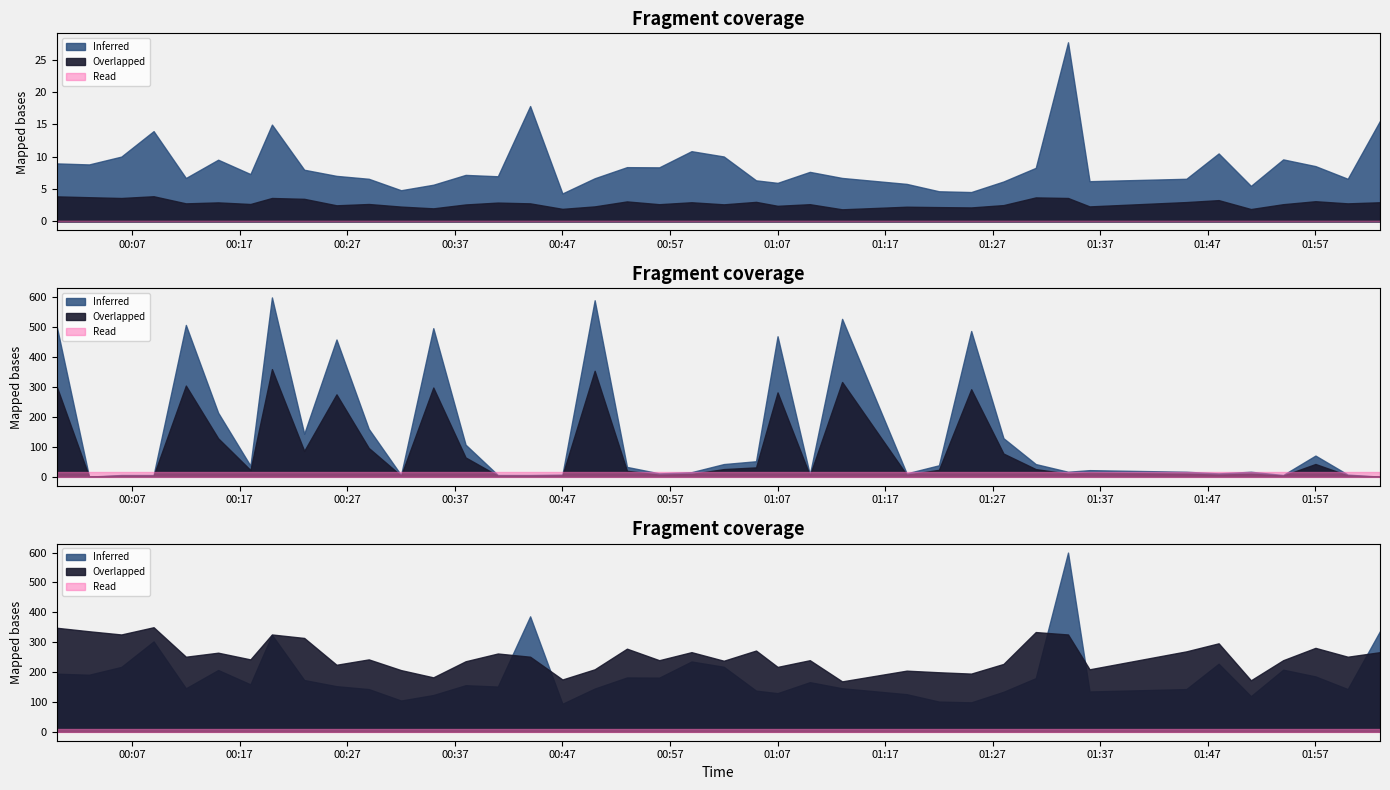

Does the chart have visible grid lines?

No